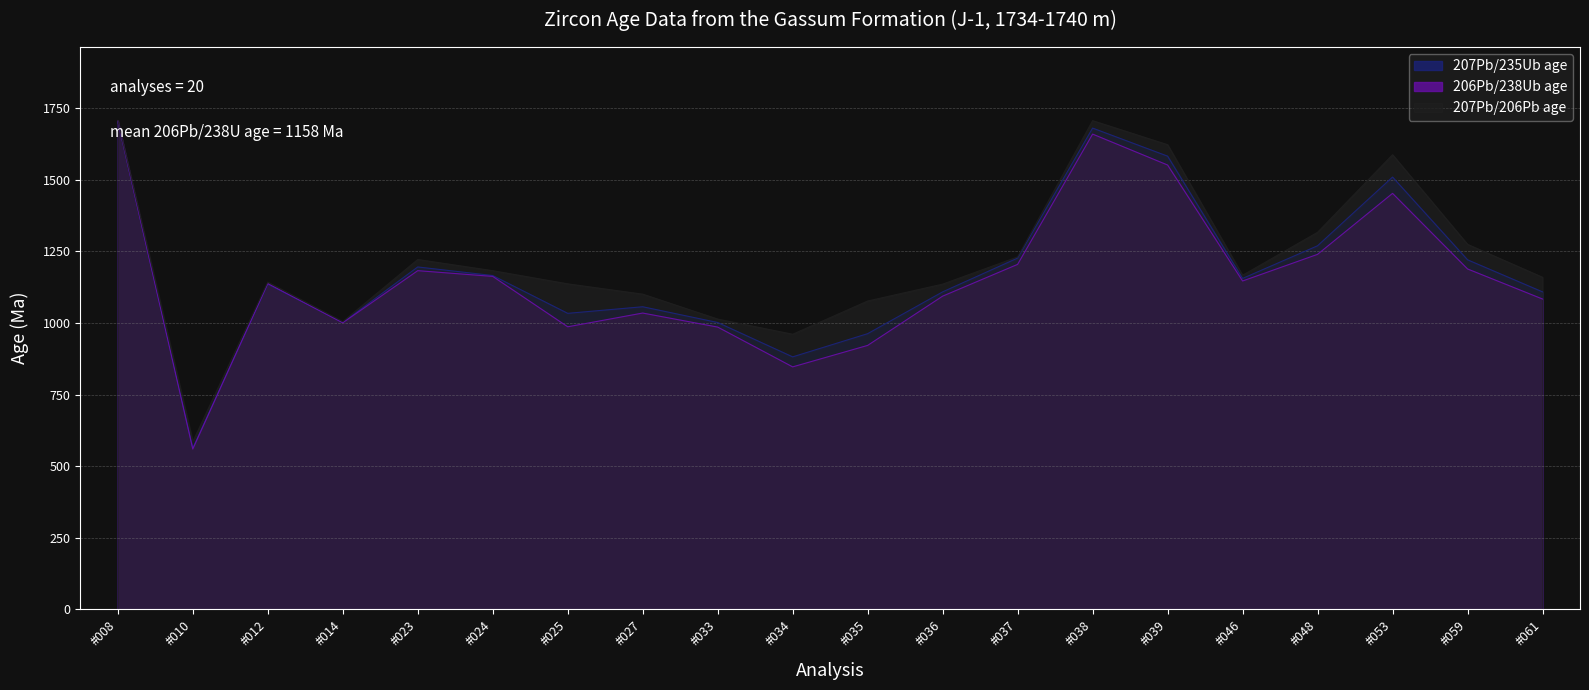

What is the spread (max minus min) of values at #008?

4.0